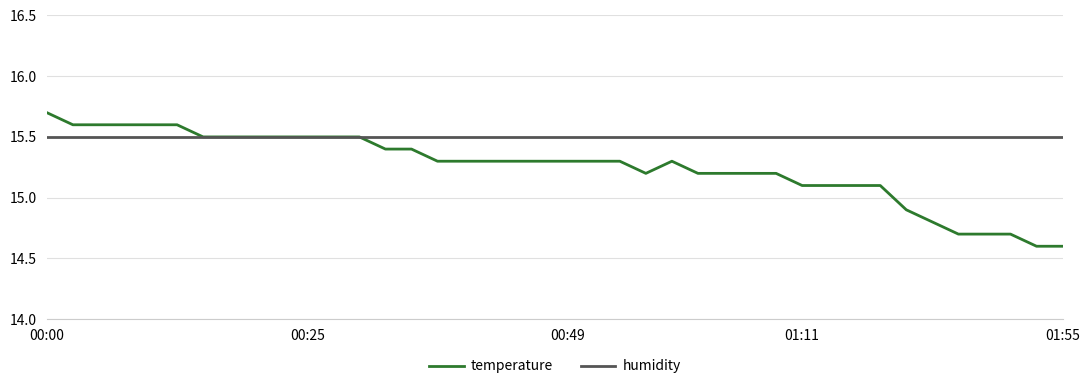

Rank the series by their maximum value, from highest to lowest.

temperature, humidity